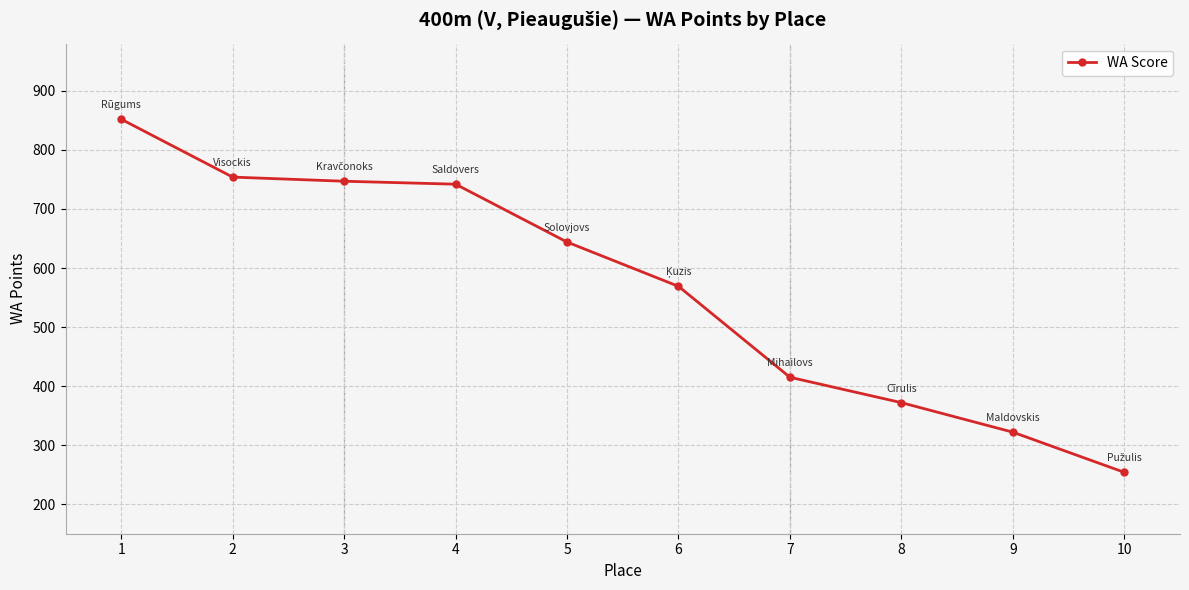

What is the average value?

567